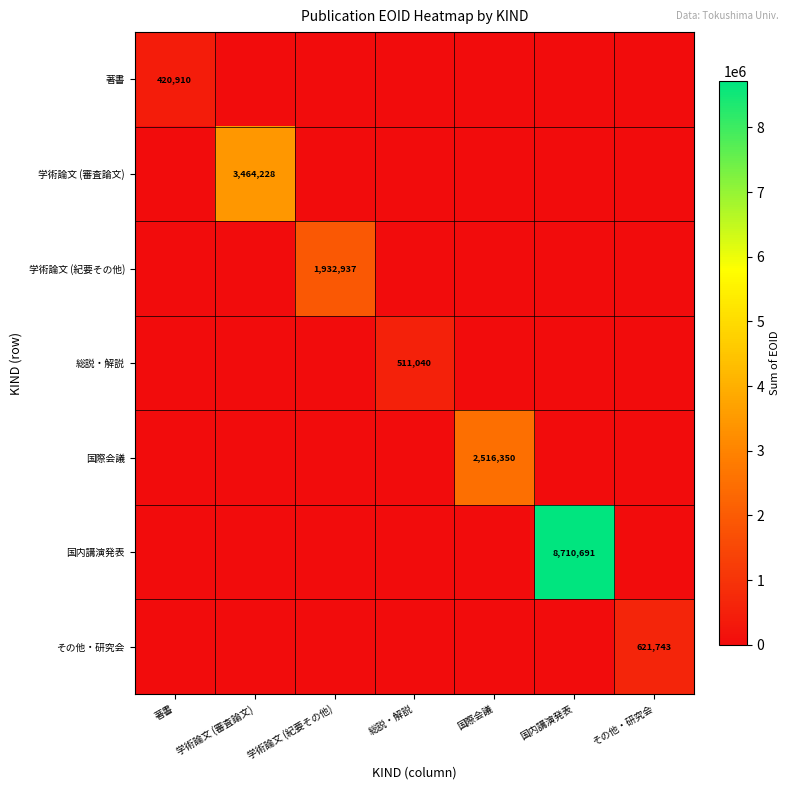

The value of 国際会議 at 国際会議 is 2516350. True or false?

True